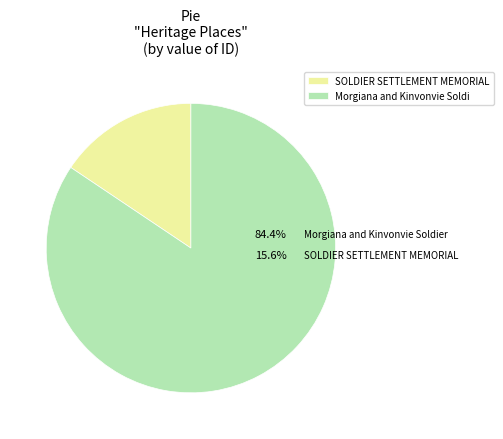

To the nearest percent, what percentage of the pie is SOLDIER SETTLEMENT MEMORIAL?

16%